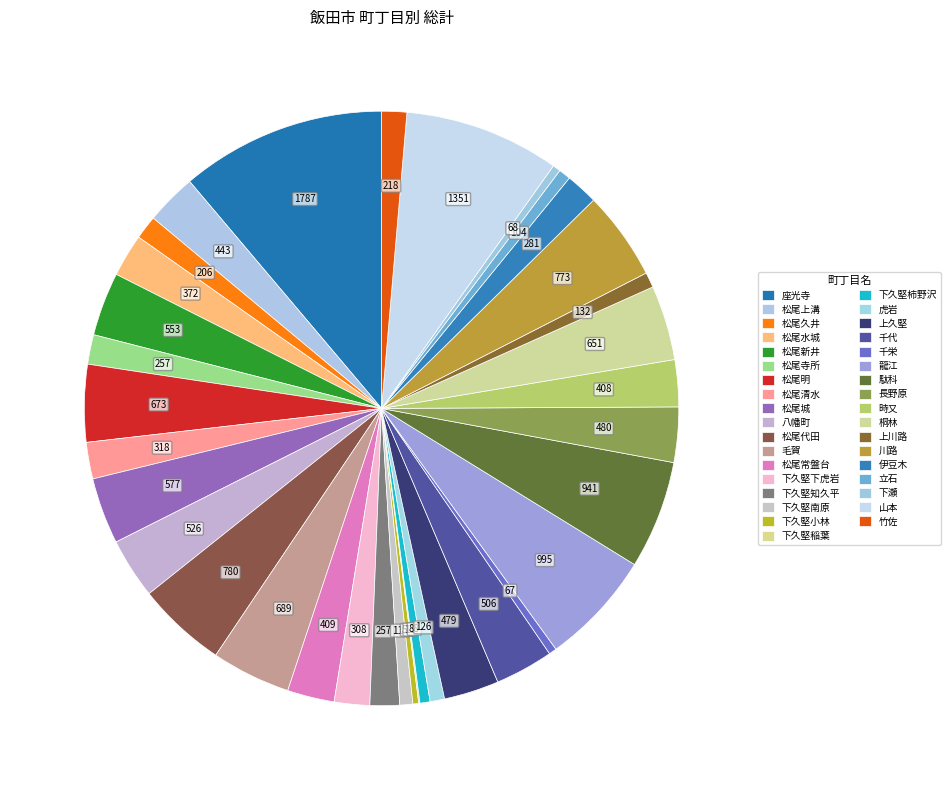

What is the smallest slice in the pie chart?

下久堅稲葉